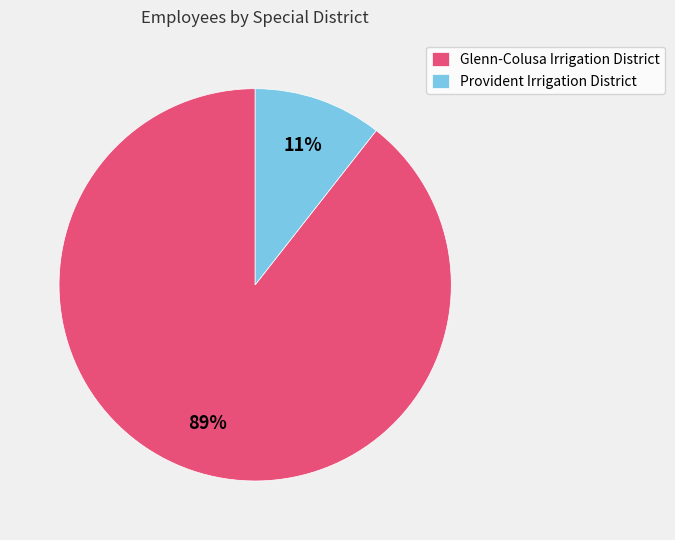

Is there a majority slice in this chart?

Yes